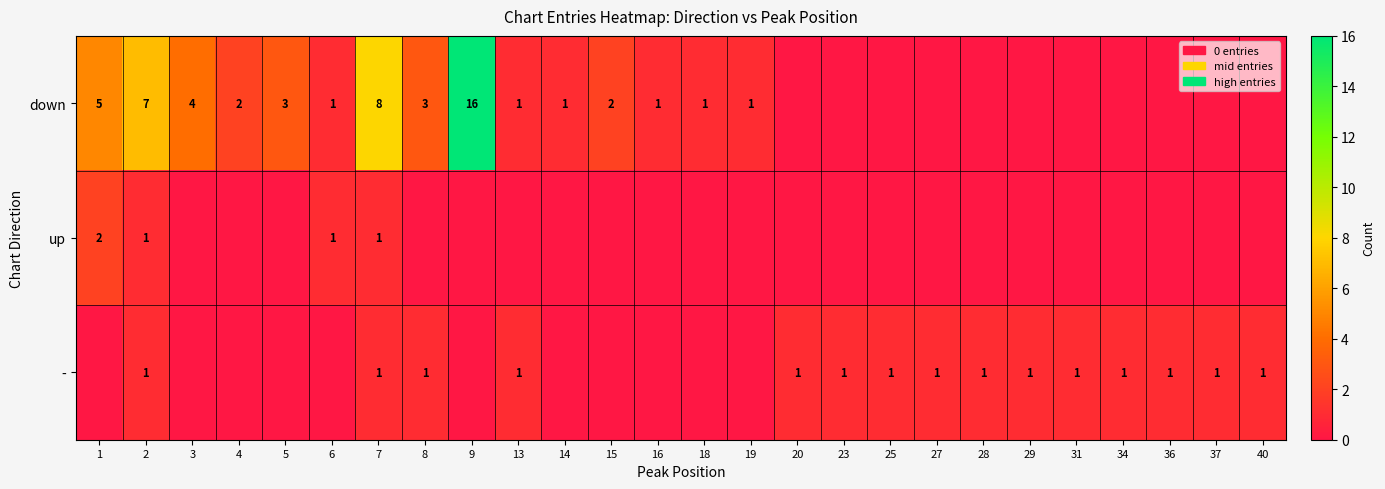

Is it true that - equals 1 at 29?

True